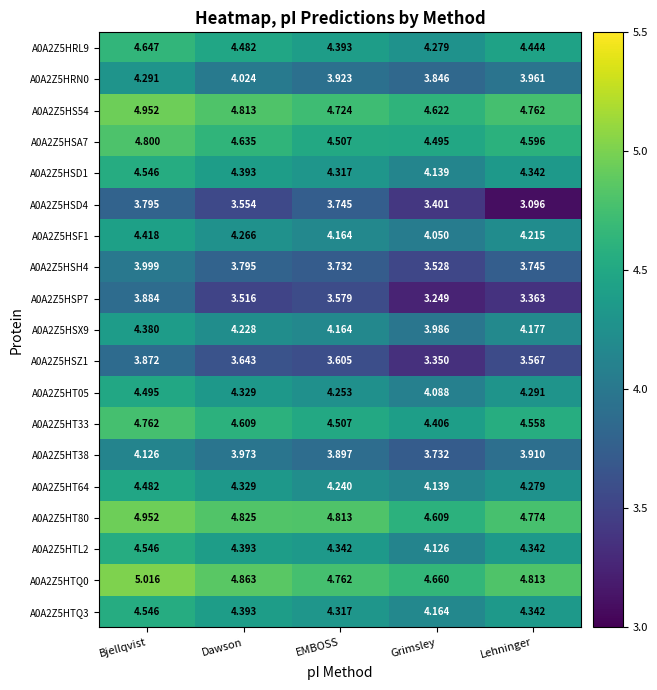

At how many categories does at least one series exceed 4?

5